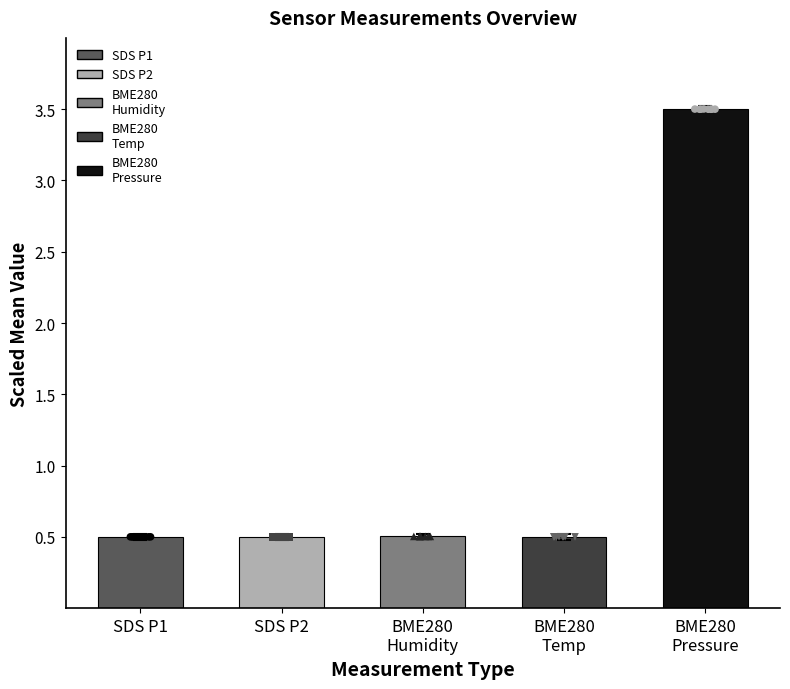

Which series has the largest total across all categories?

BME280
Pressure